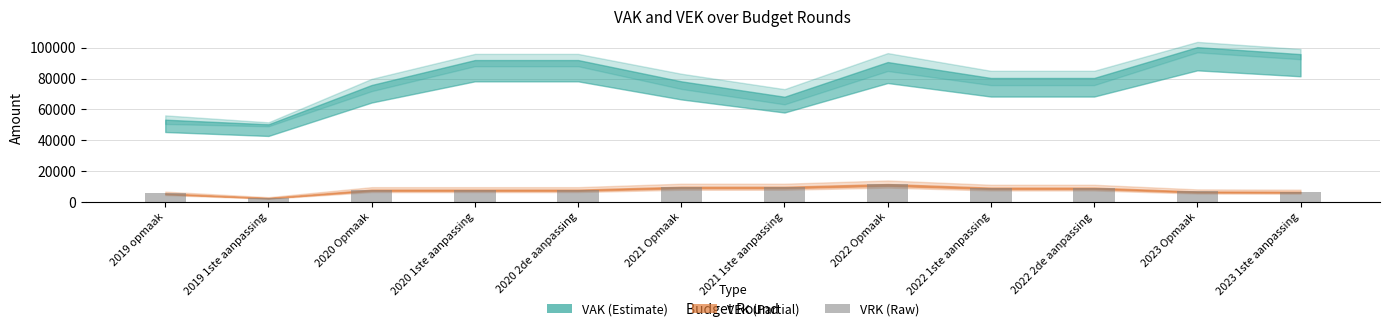

How many categories are shown in the chart?

12